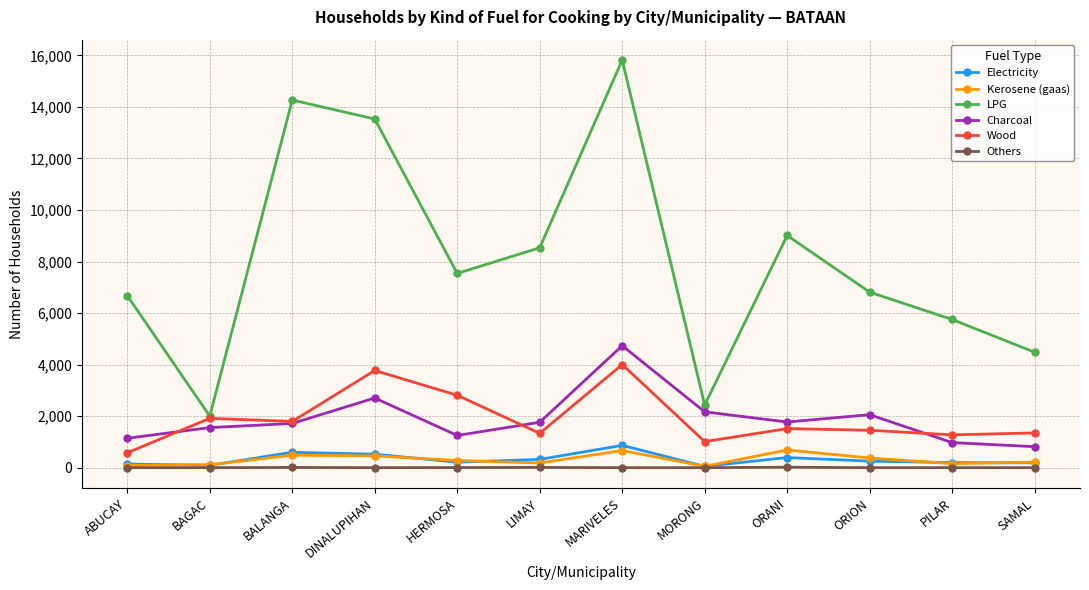

What is the highest value of the Kerosene (gaas) series?

686